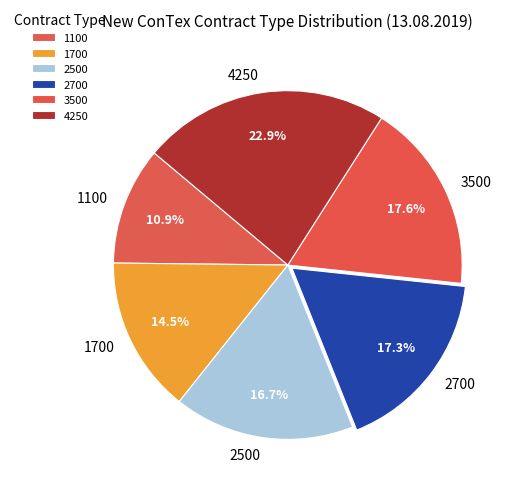

Does any single category account for the majority?

No